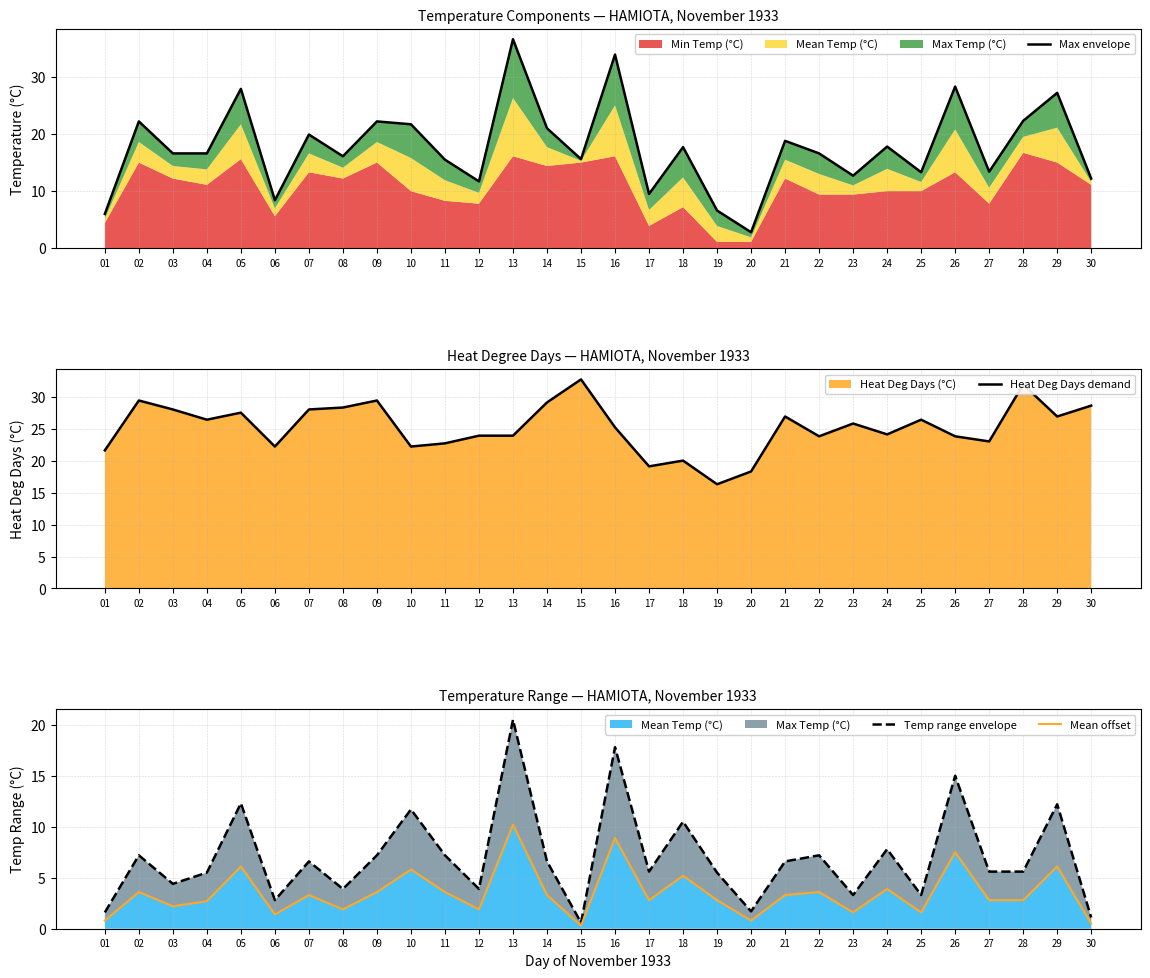

Which series has the largest total across all categories?

Heat Deg Days demand